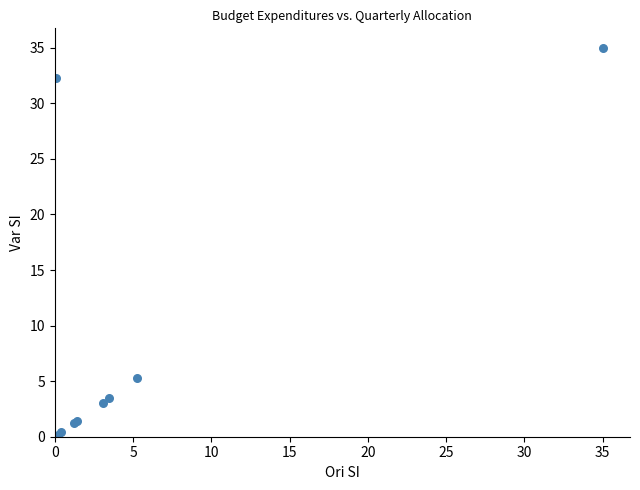

What Y value in the scatter plot is closest to 17?

5.3